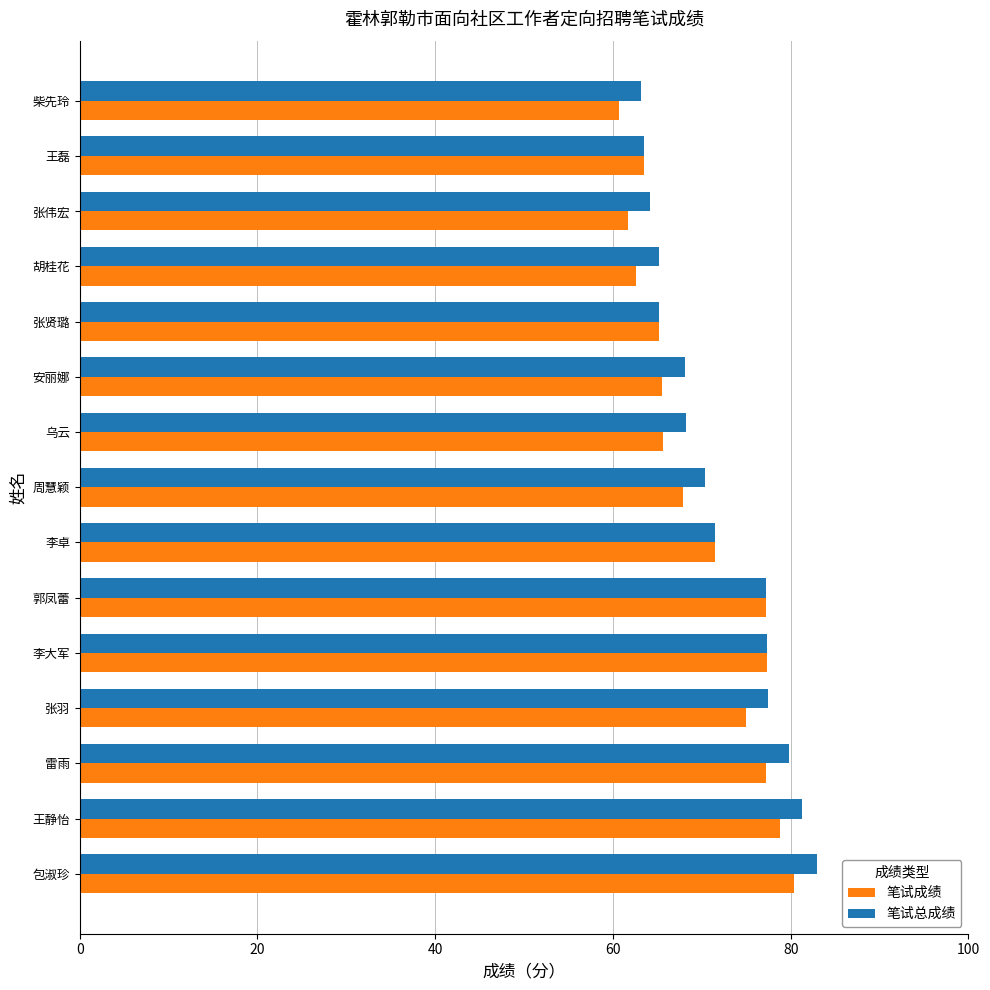

What is the spread (max minus min) of values at 张羽?

2.5